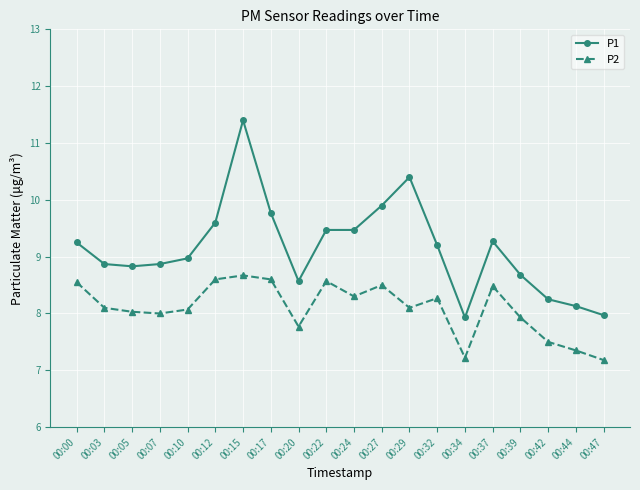

What is the minimum value shown in the chart?

7.2